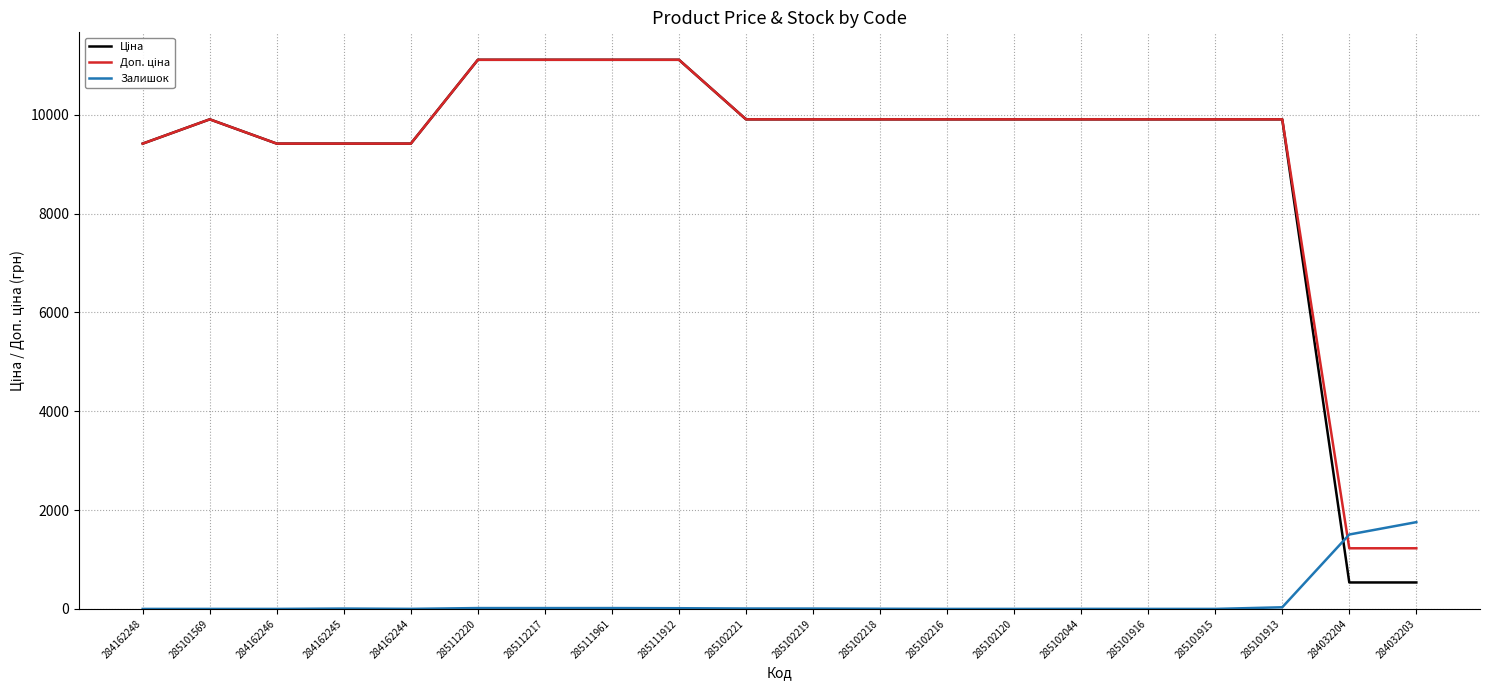

The Залишок series shows 547.9 at 285101915. True or false?

False